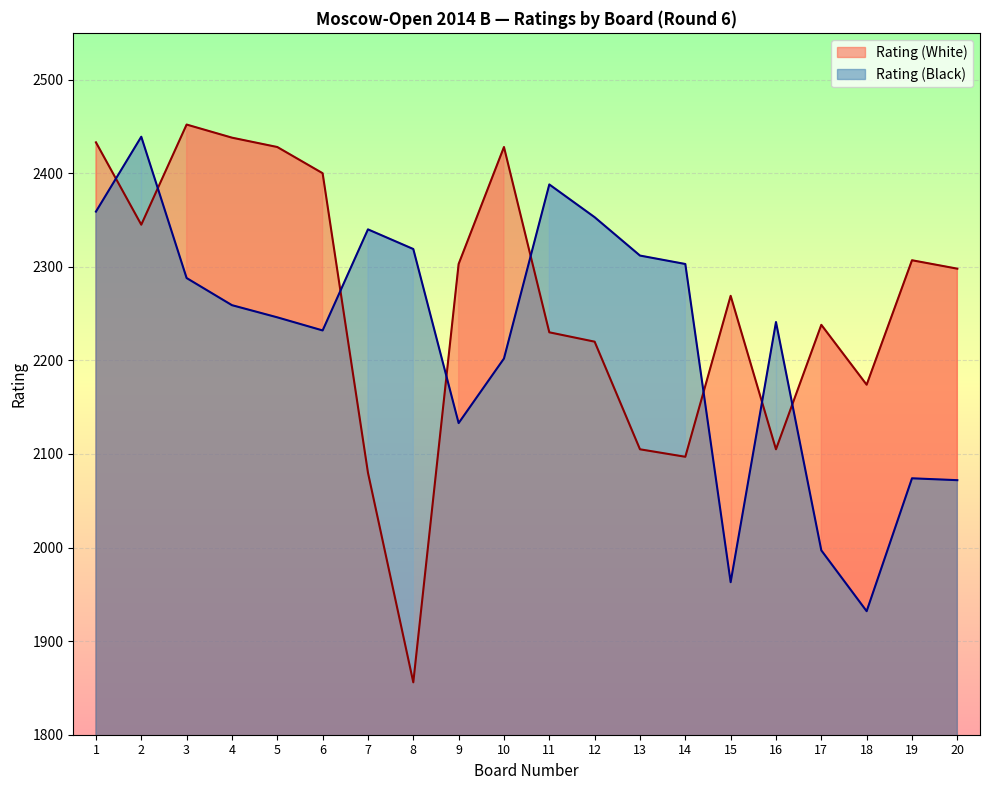

At which category is the sum across all series the highest?

1